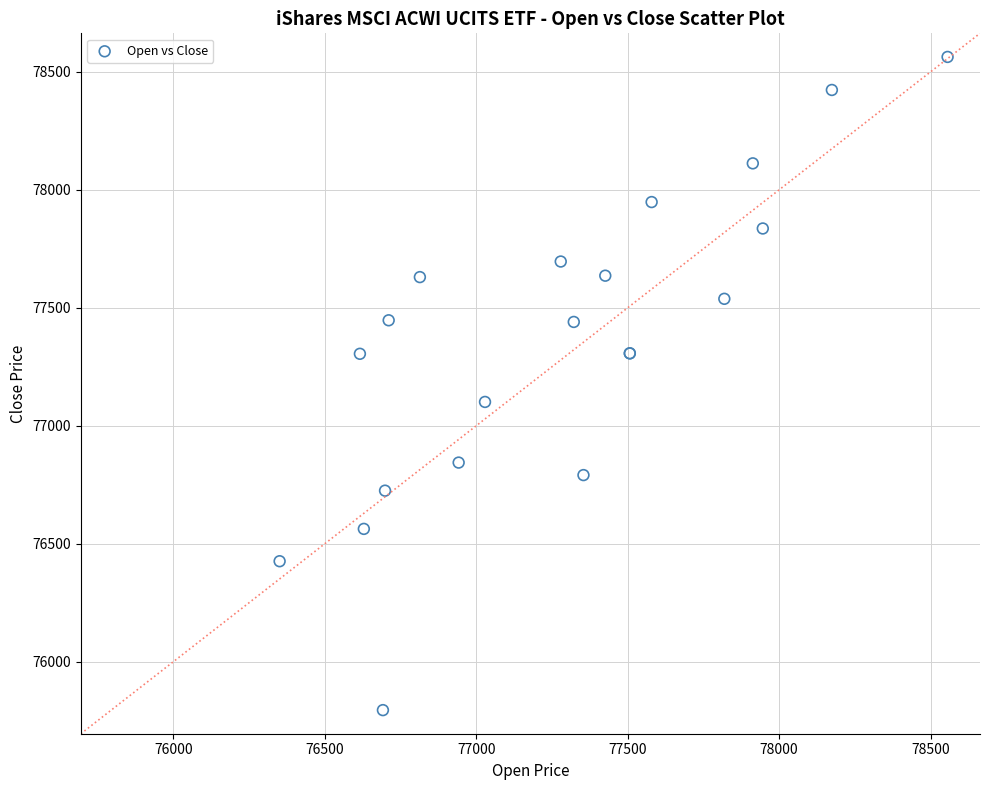

What Y value in the scatter plot is closest to 77179?

77101